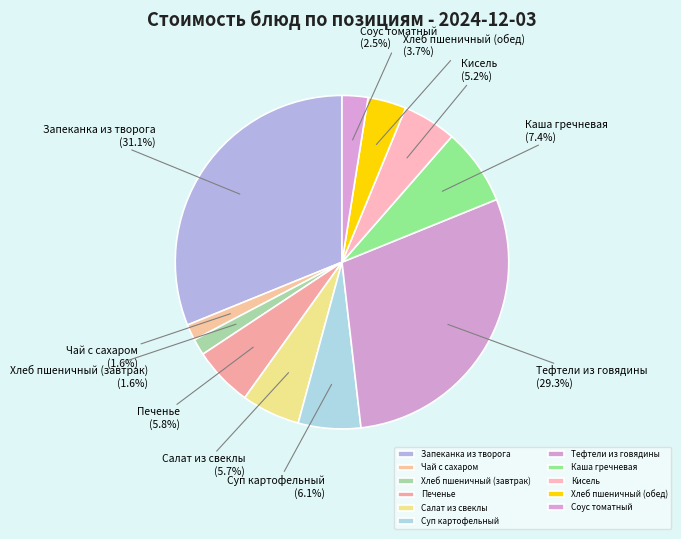

Which slice is the largest?

Запеканка из творога